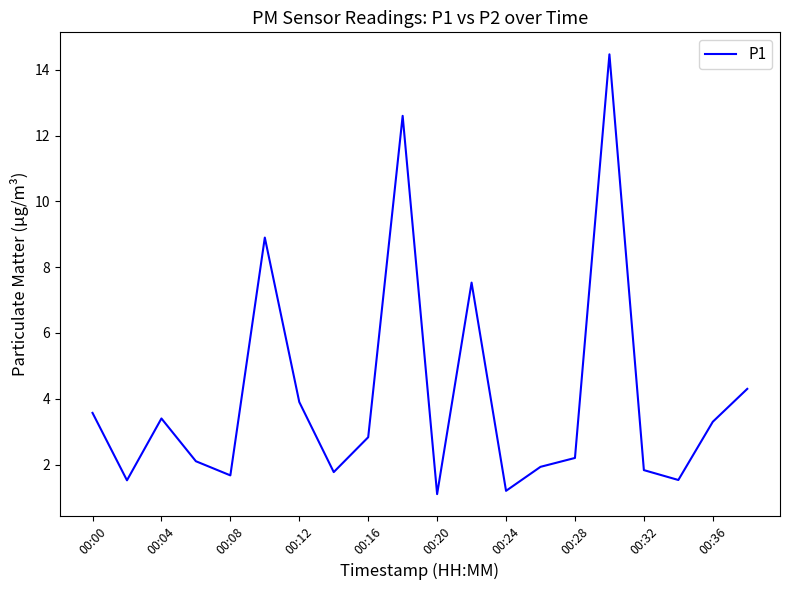

What is the difference between the maximum and minimum values?

13.4